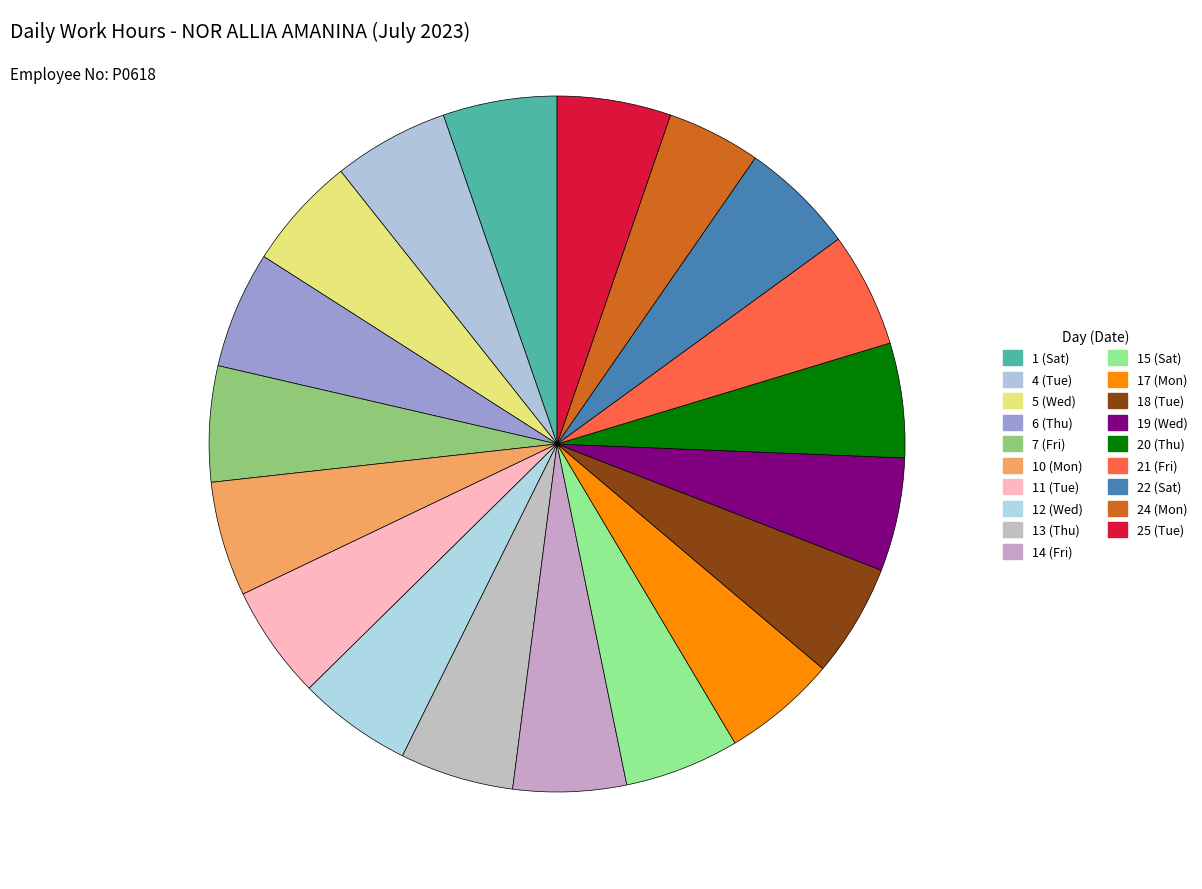

What percentage is the 22 (Sat) slice, to the nearest percent?

5%